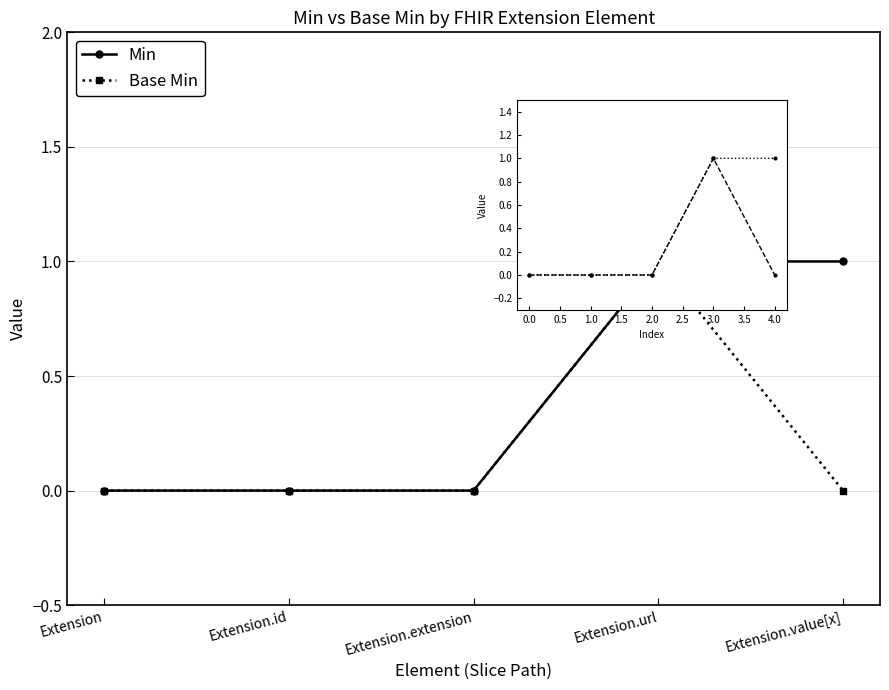

What position from the right is 1.0?

4